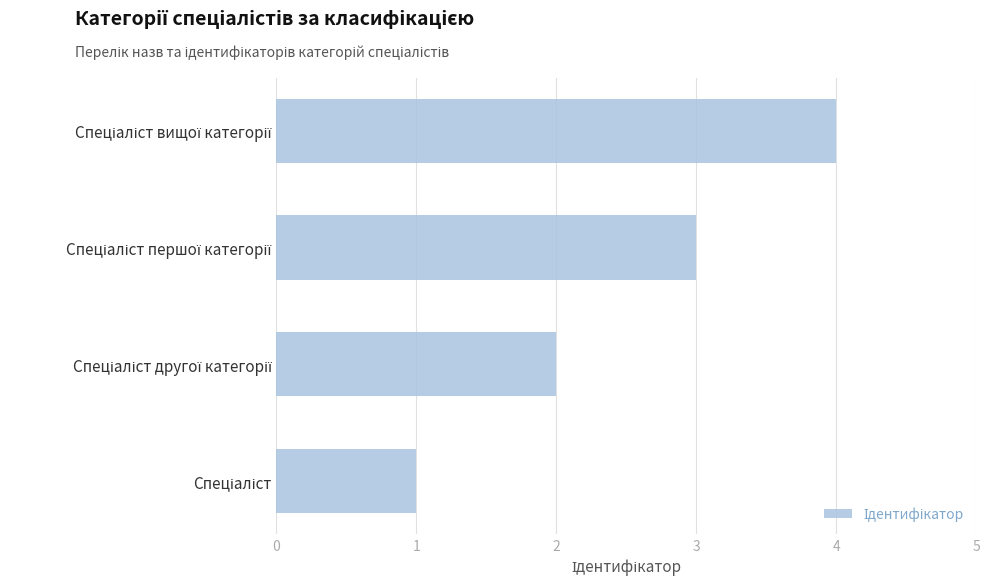

What is the difference between the maximum and minimum values?

3